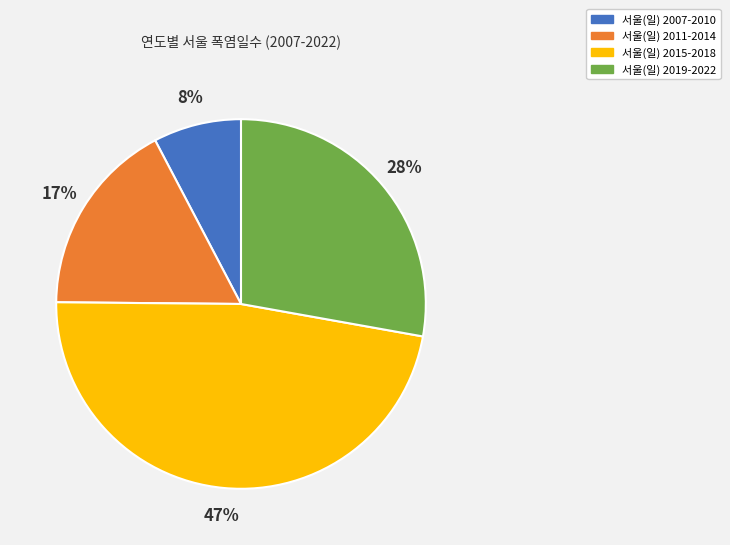

To the nearest percent, what is the average slice percentage?

25%